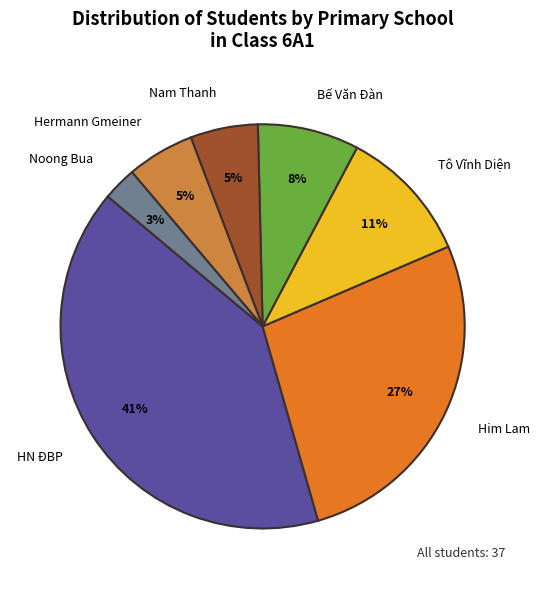

The Bế Văn Đàn slice represents 21% of the pie. True or false?

False